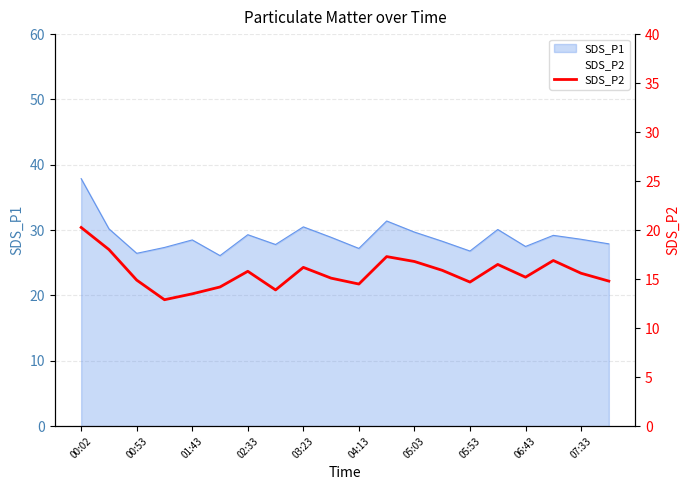

Which category has the highest value across all series?

00:02